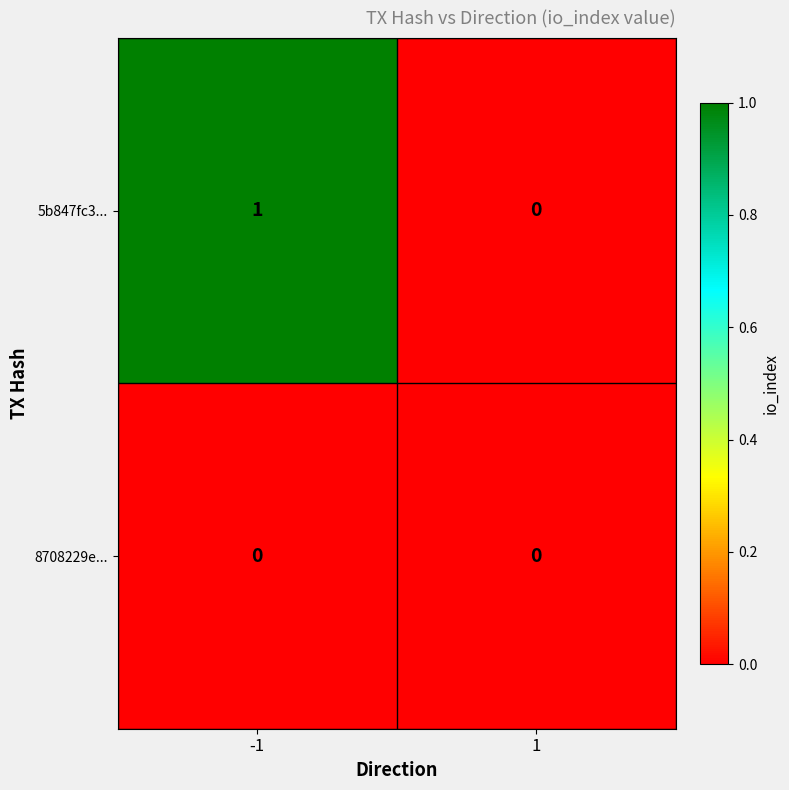

Is the value of 8708229e... at -1 greater than the value of 5b847fc3... at -1?

No